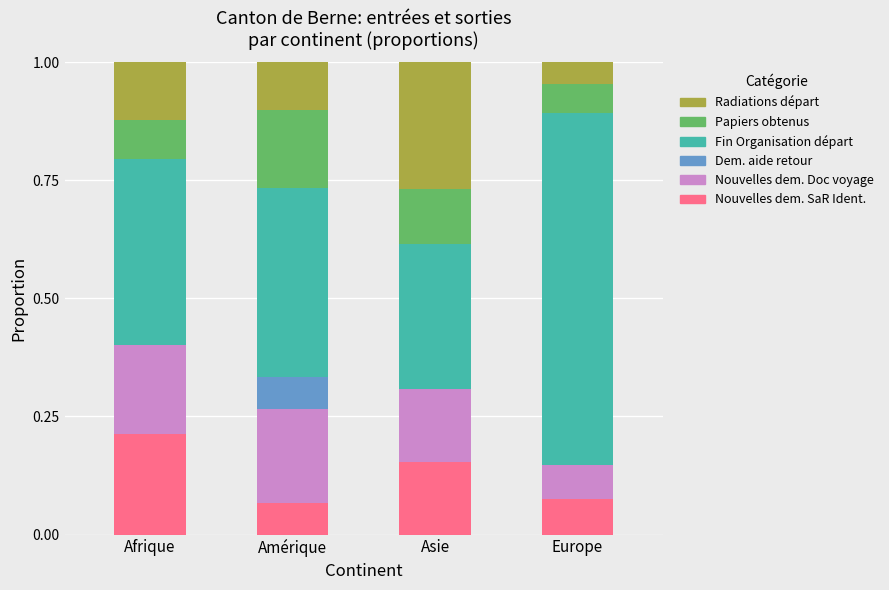

Are the bars horizontal?

No